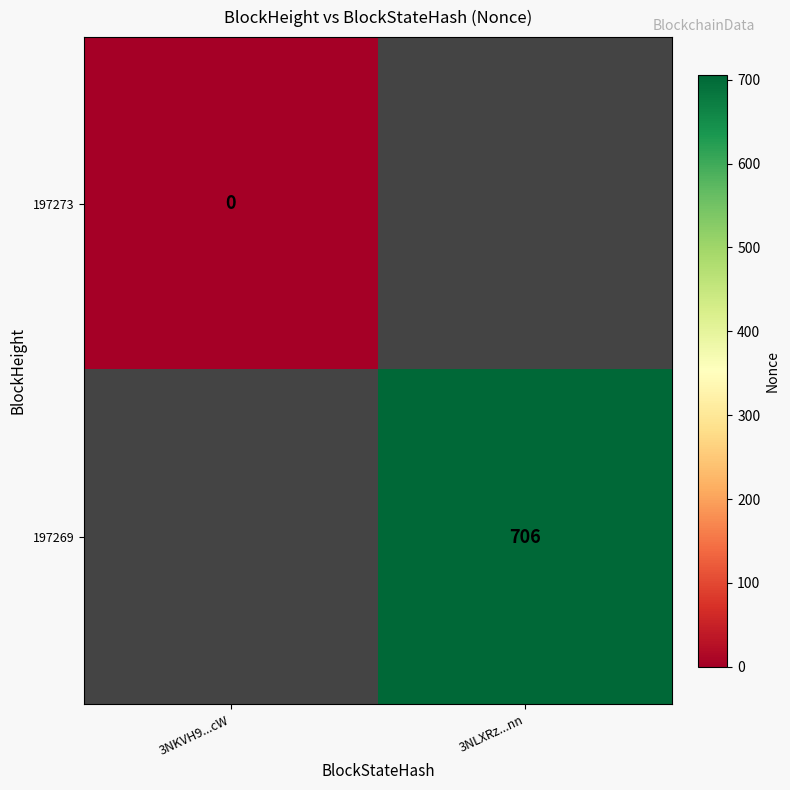

The value of 197269 at 3NLXRz...nn is 706. True or false?

True